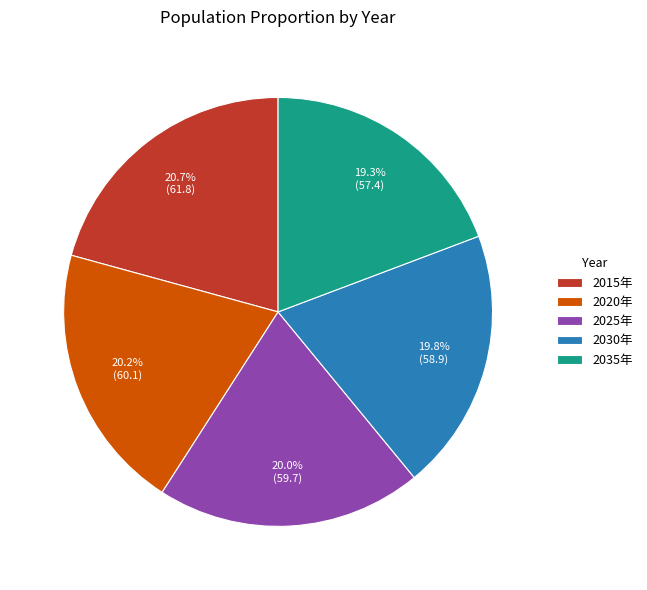

How many slices are in this pie chart?

5